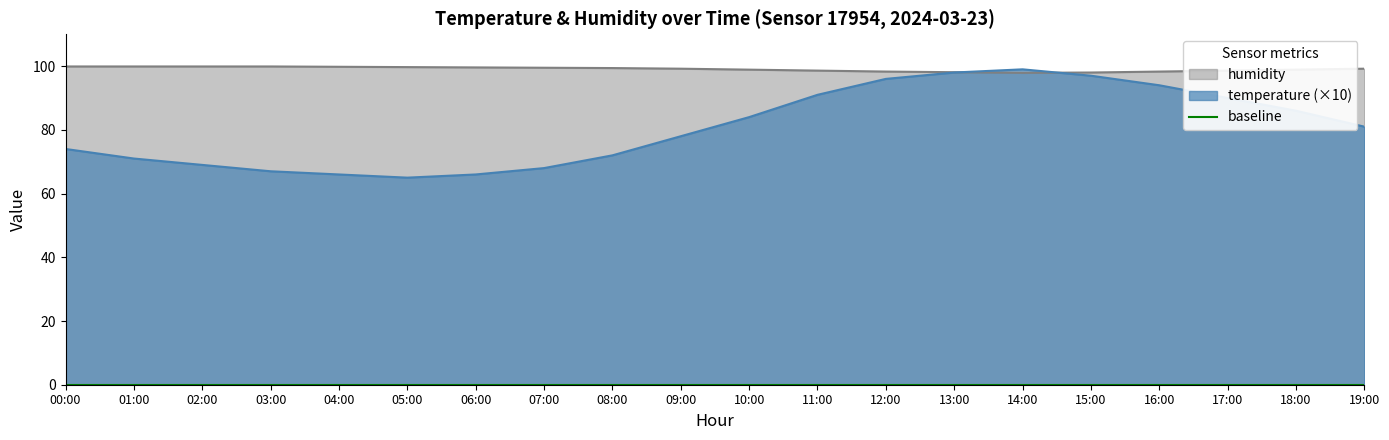

How many lines are shown in the chart?

2